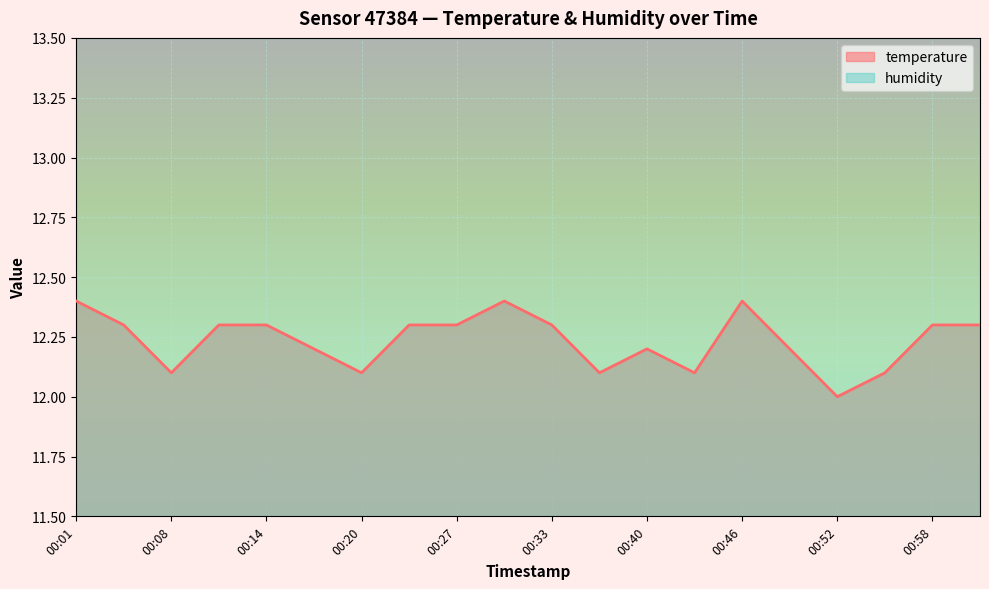

Where is the first local maximum?

00:30